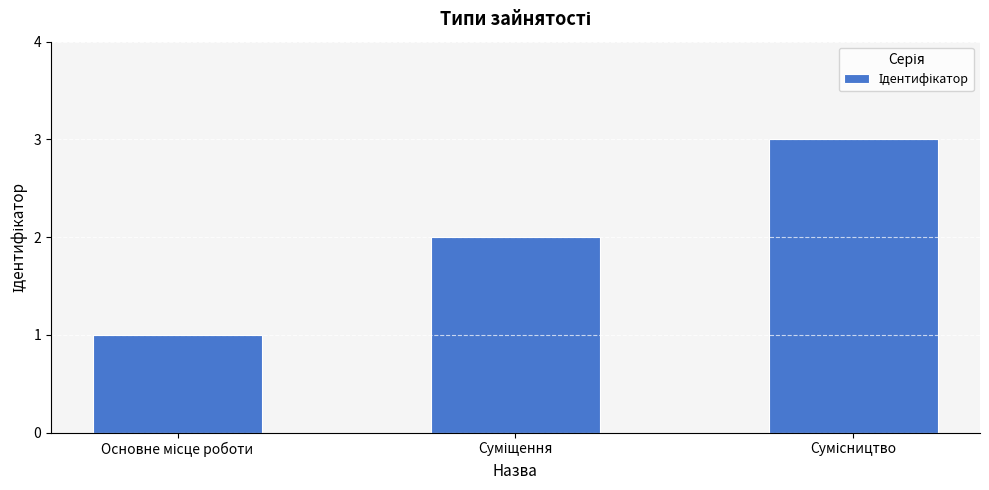

What is the maximum value shown in the chart?

3